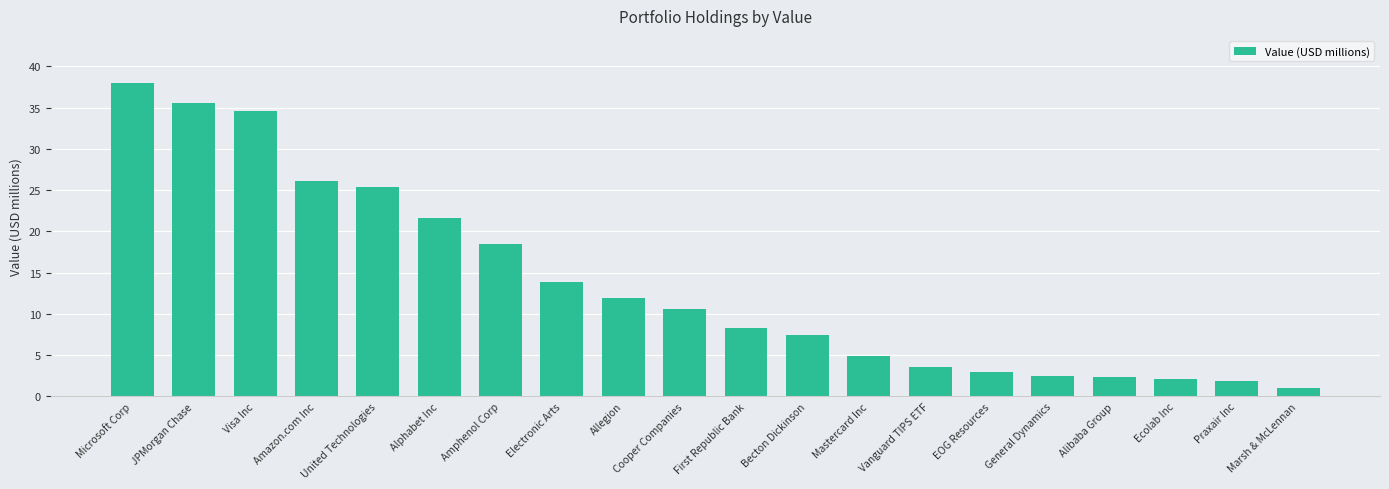

Between Visa Inc and Becton Dickinson, which is larger?

Visa Inc